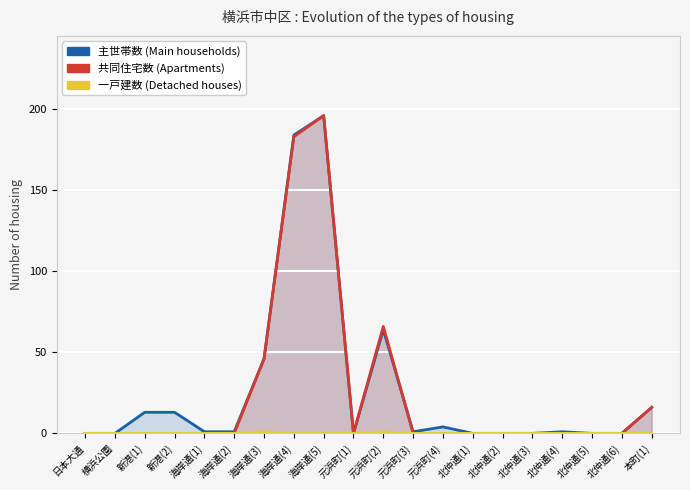

At which category is the sum across all series the highest?

海岸通(5)